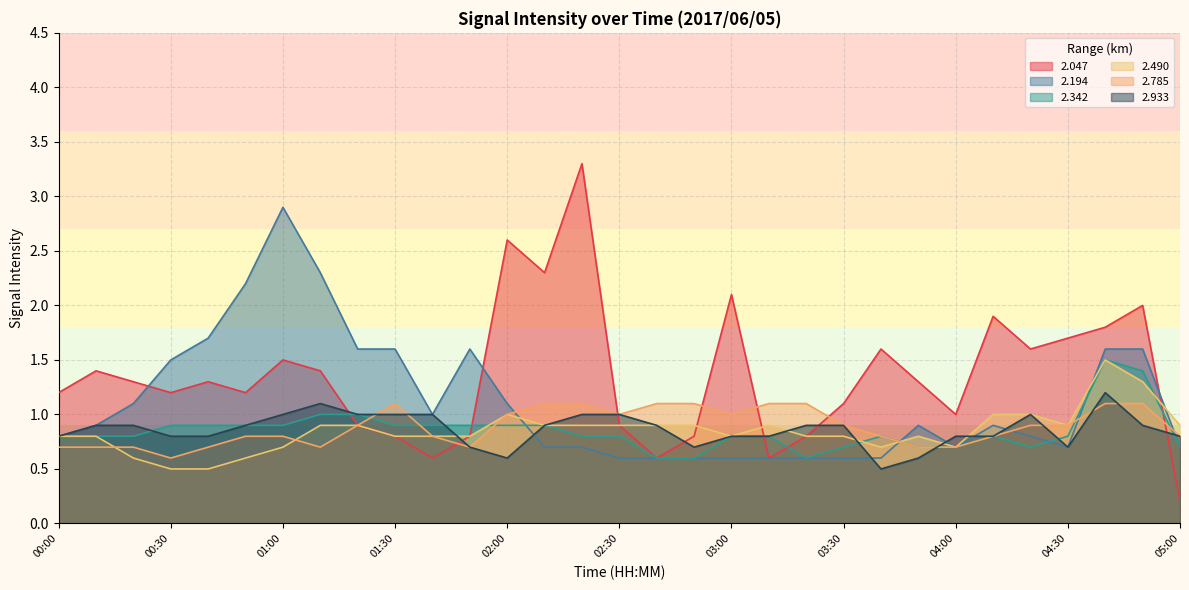

Is the value of 2.194 at 01:00 greater than the value of 2.490 at 01:40?

Yes